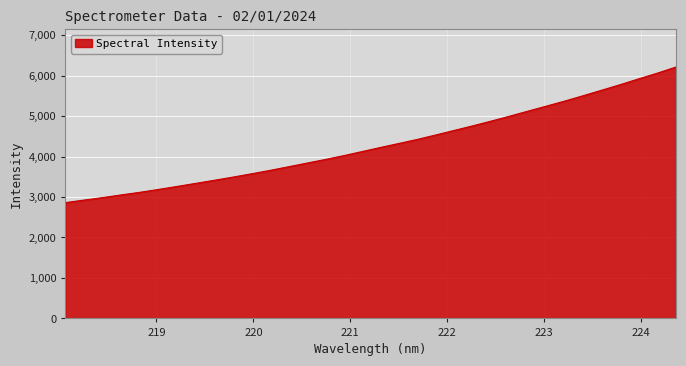

What is the greatest value displayed?

6214.2